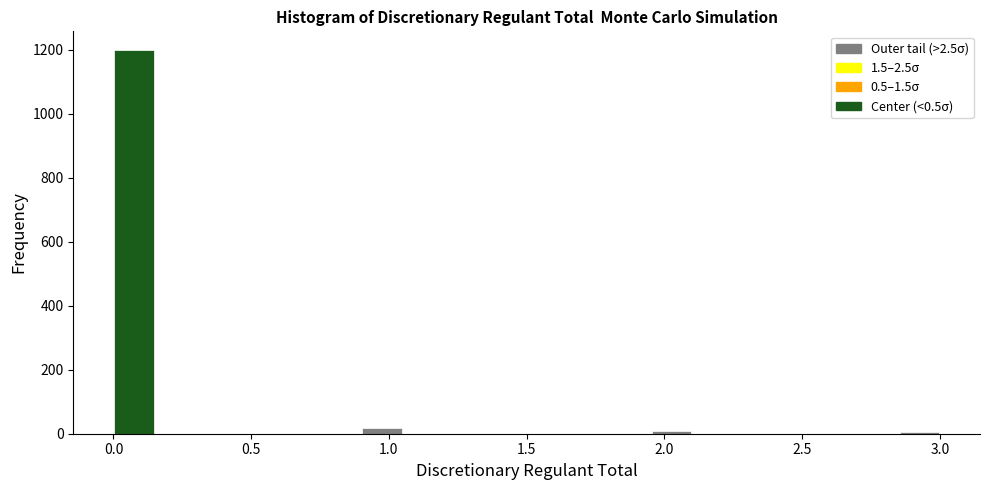

Around what value on the x-axis is the tallest bar? Give the approximate position of its centre, as read against the axis.

0.10